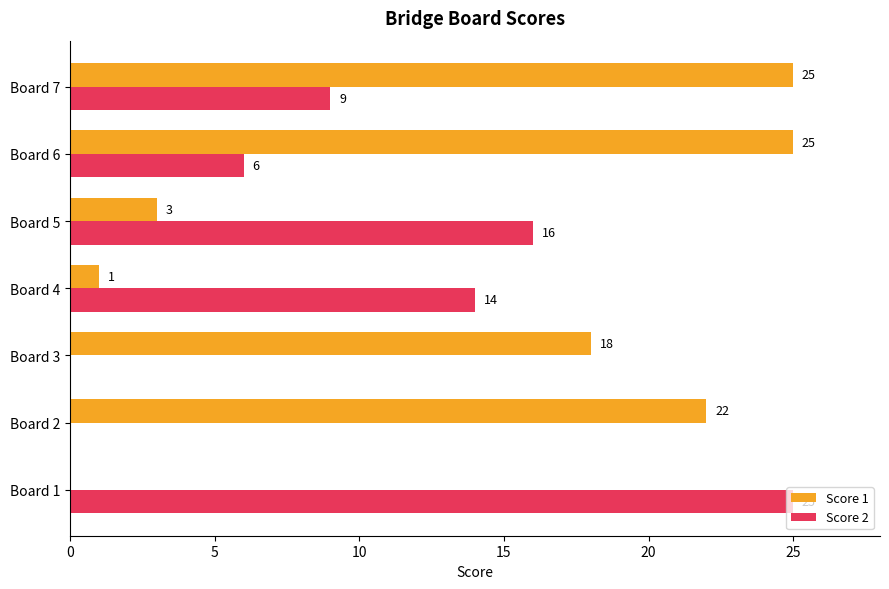

What is the sum of all Score 1 values?

94